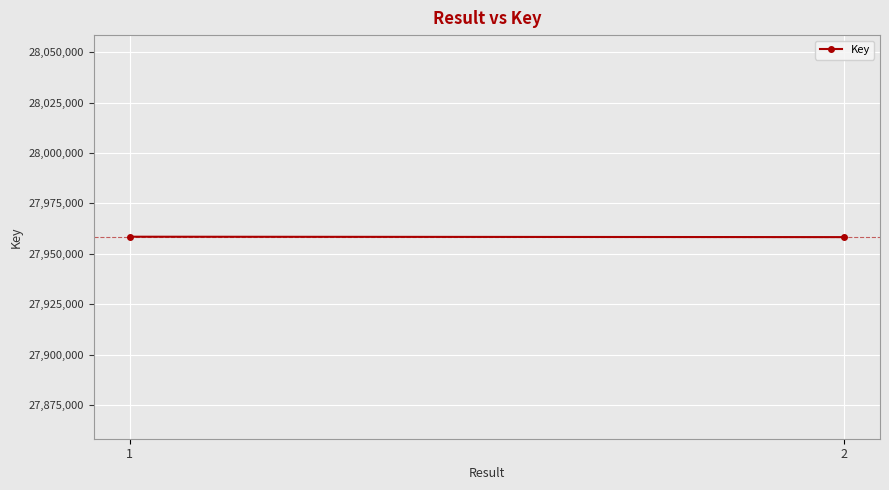

The chart shows a value of 44634505 at 1. True or false?

False